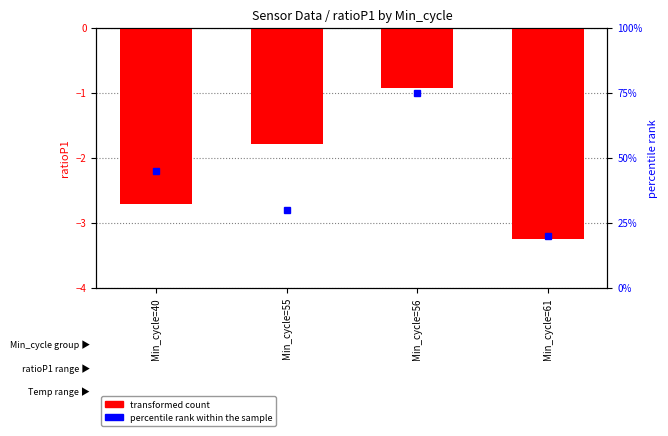

What is the sum of the values at Min_cycle=61 and Min_cycle=55?

-5.0